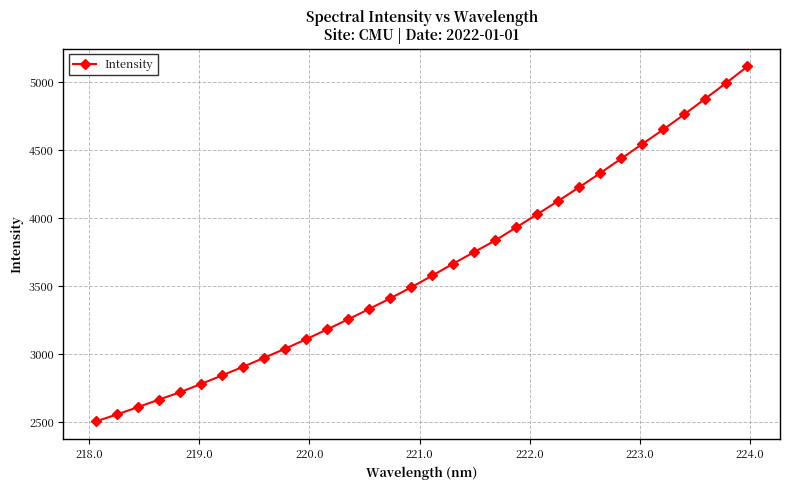

How many lines are shown in the chart?

1